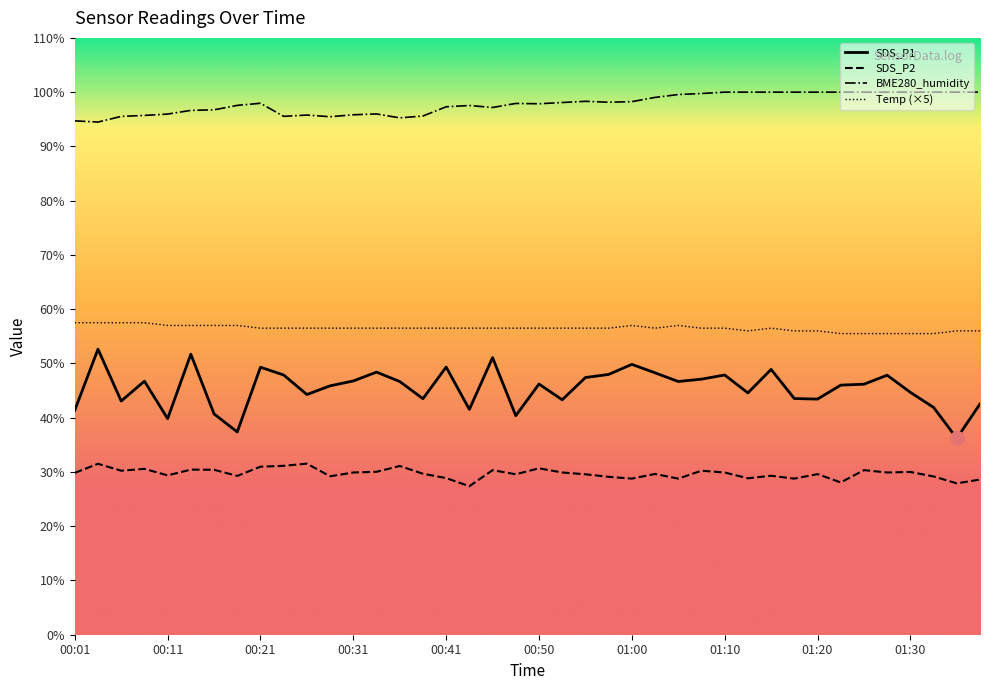

Which series has the widest spread of values?

SDS_P1